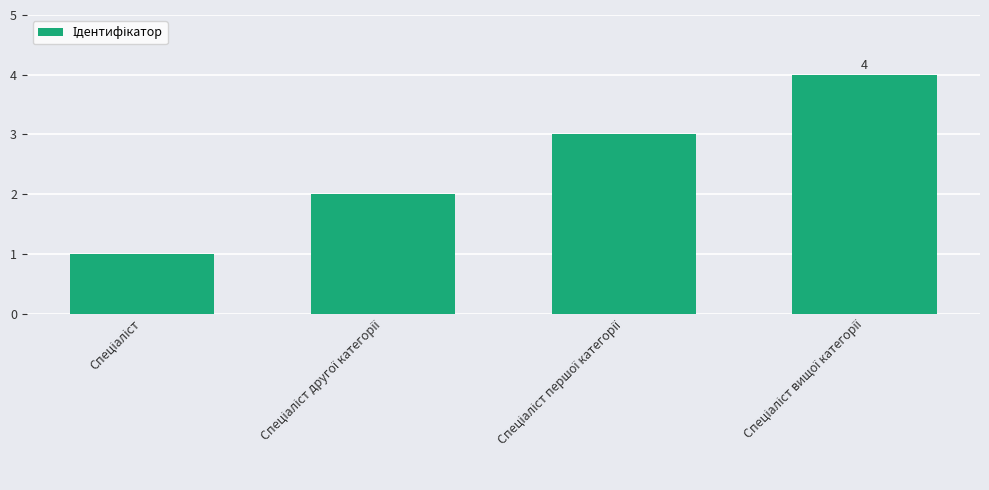

Count the values in the range 2 to 4.

3